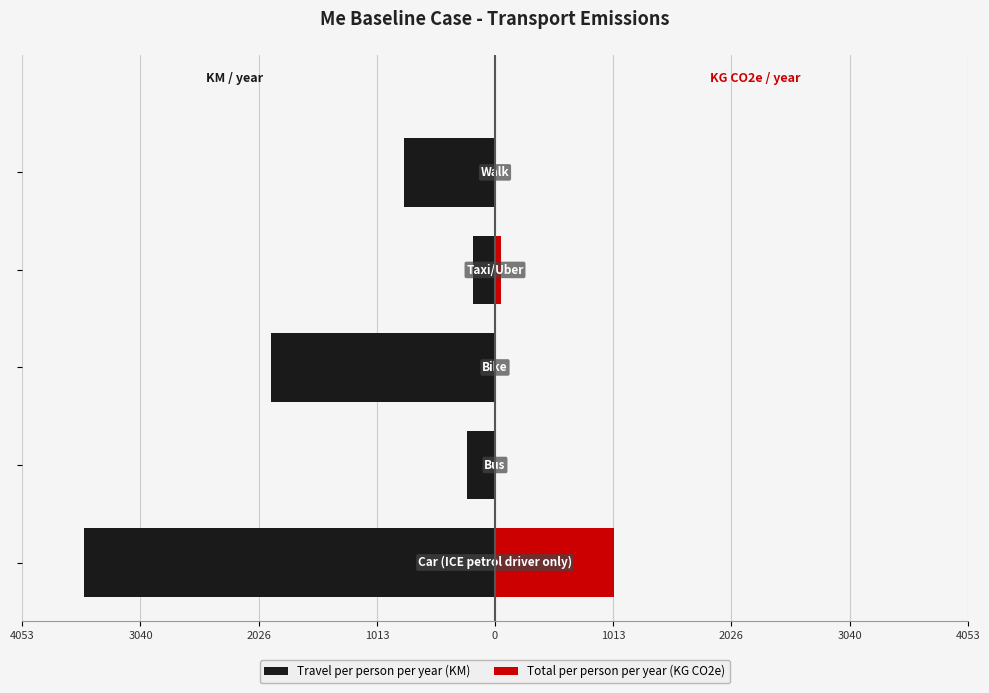

What is the maximum value shown in the chart?

1022.2